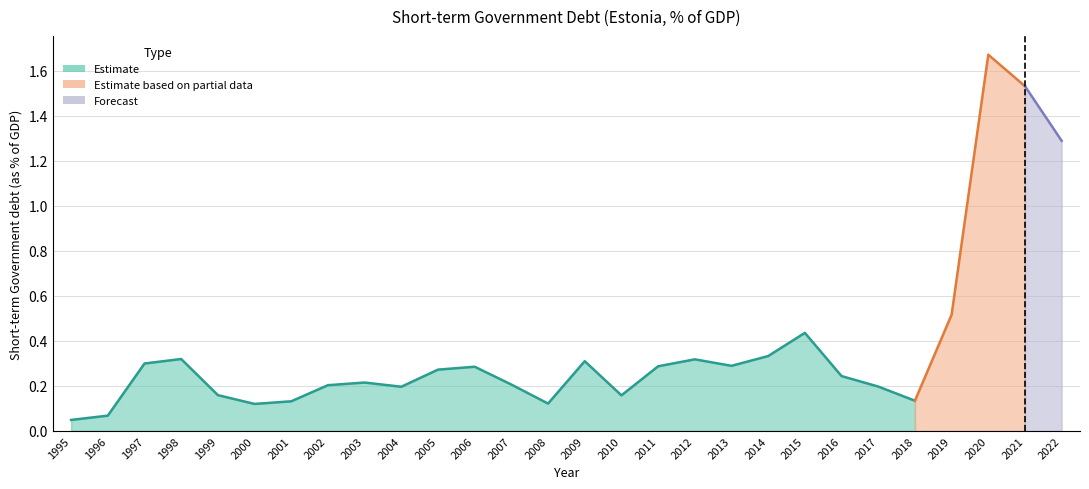

True or false: the data shows 0.4 at 2002.

False